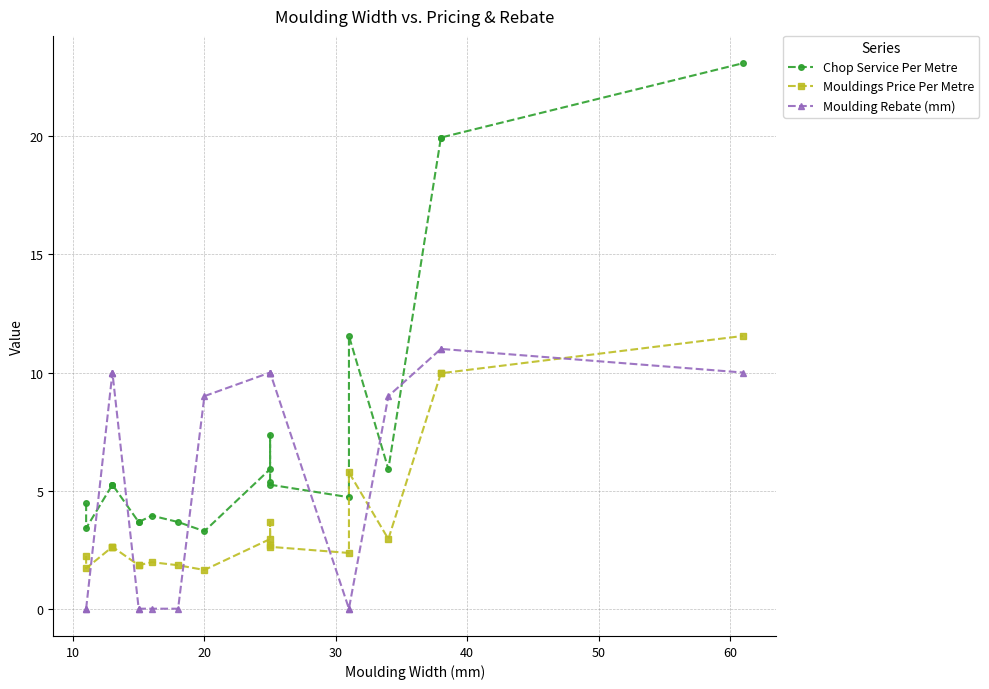

What value does the Mouldings Price Per Metre series have at 30?

2.6